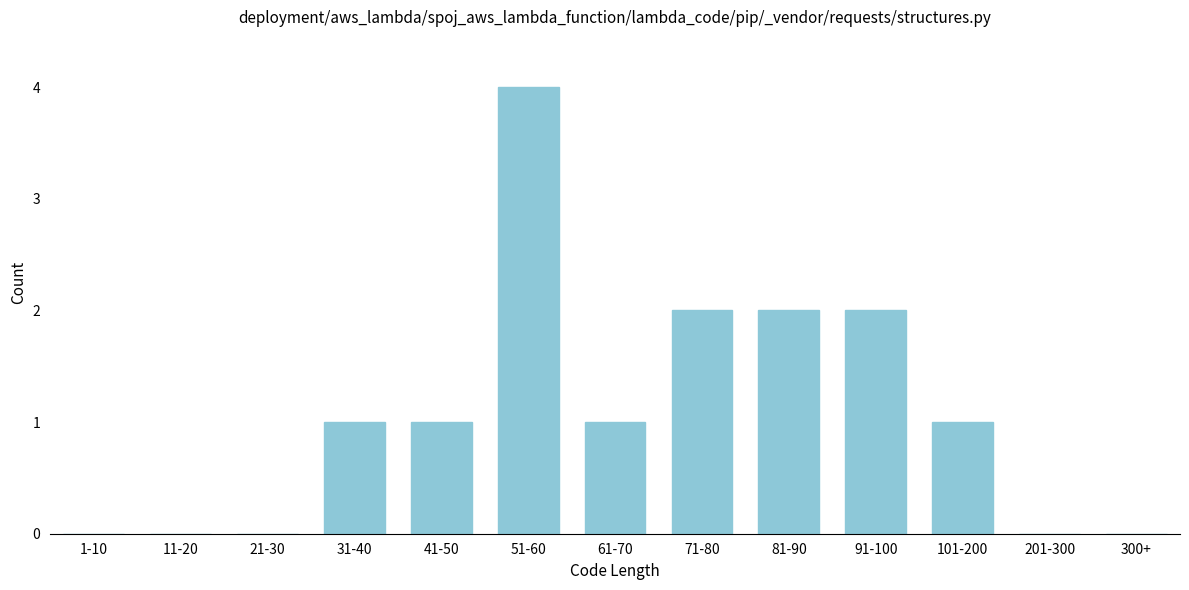

Reading left to right, what are all the values shown in this chart?

1-10=0	11-20=0	21-30=0	31-40=1	41-50=1	51-60=4	61-70=1	71-80=2	81-90=2	91-100=2	101-200=1	201-300=0	300+=0